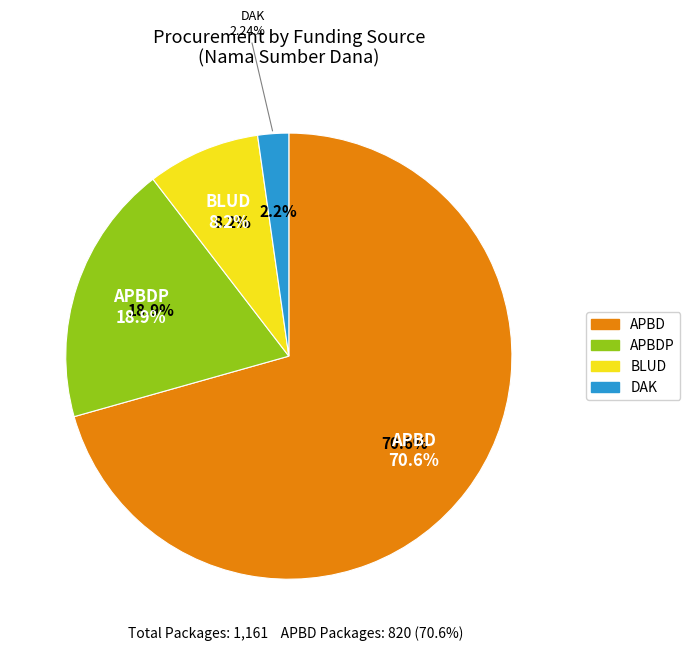

How many slices are in this pie chart?

4